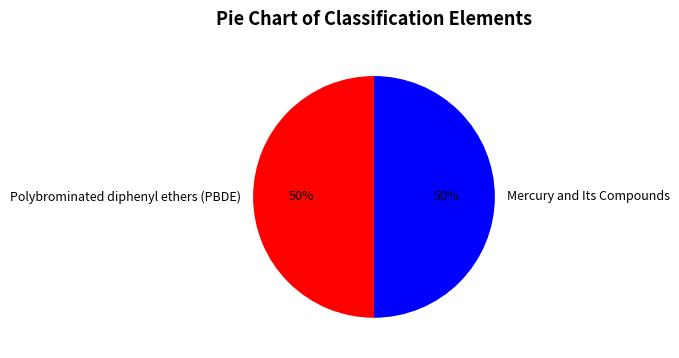

To the nearest percent, what is the combined percentage of Polybrominated diphenyl ethers (PBDE) and Mercury and Its Compounds?

100%